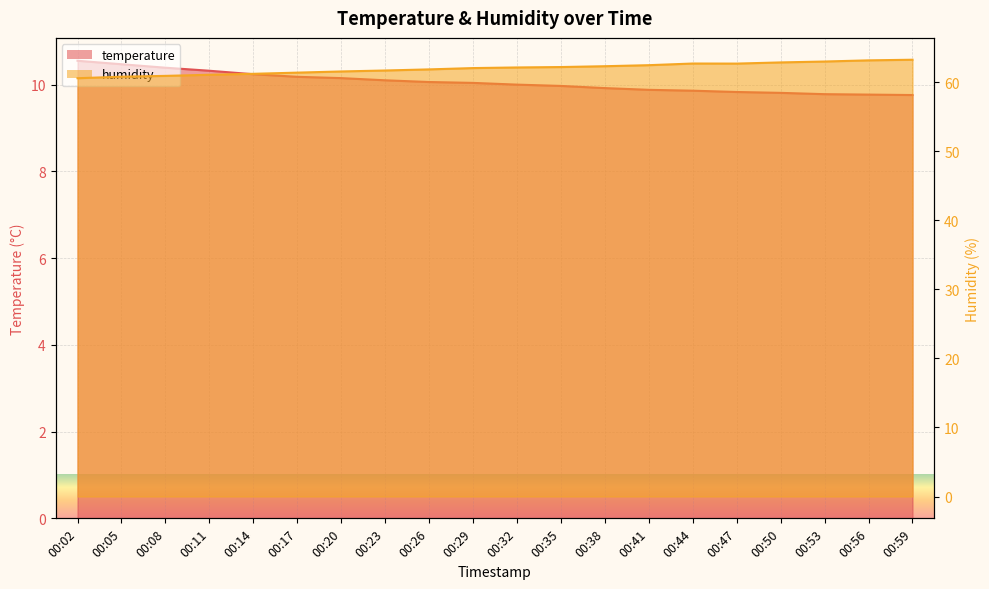

Is it true that humidity equals 92.7 at 00:17?

False